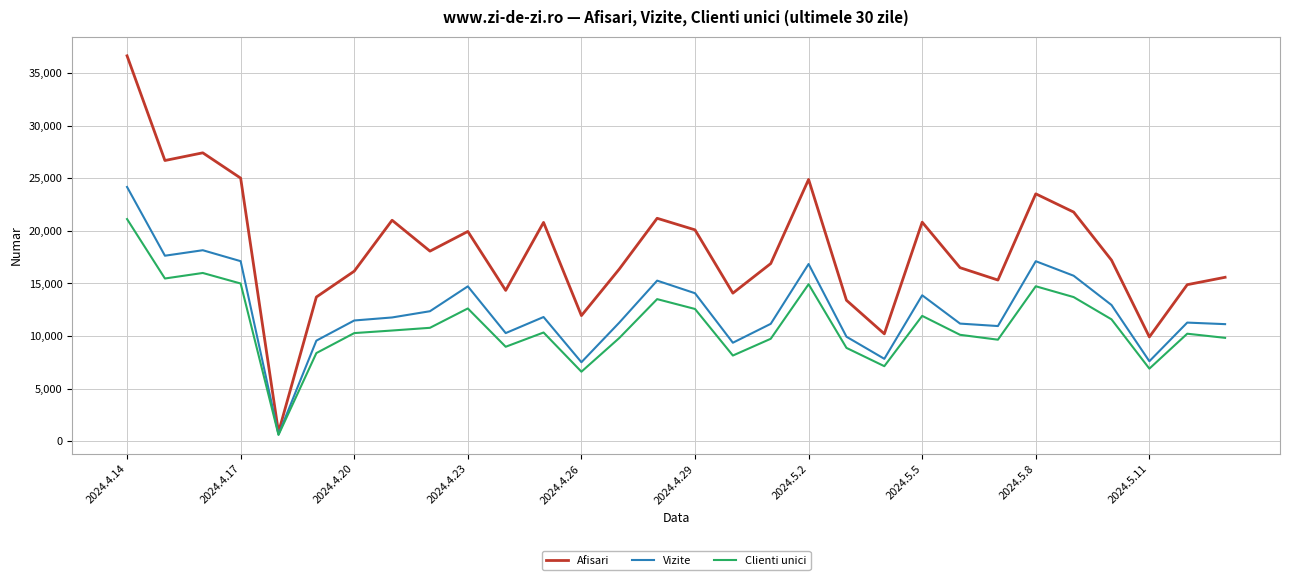

List the series in order of their peak value, lowest first.

Clienti unici, Vizite, Afisari